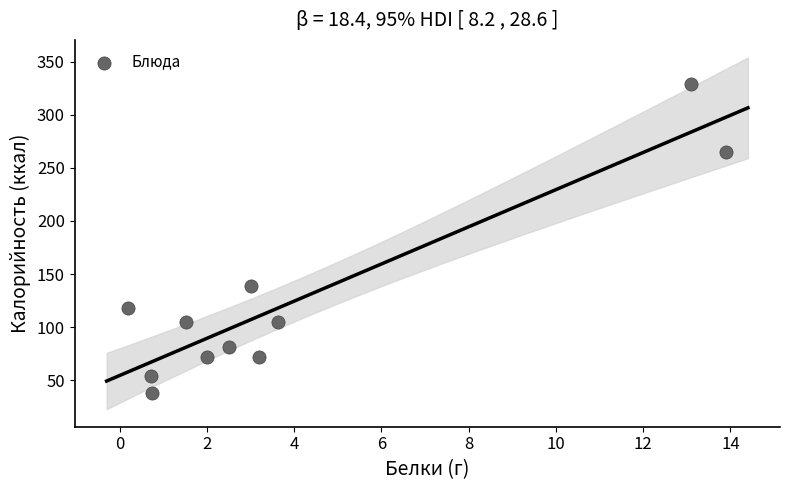

What is the average Y value?

125